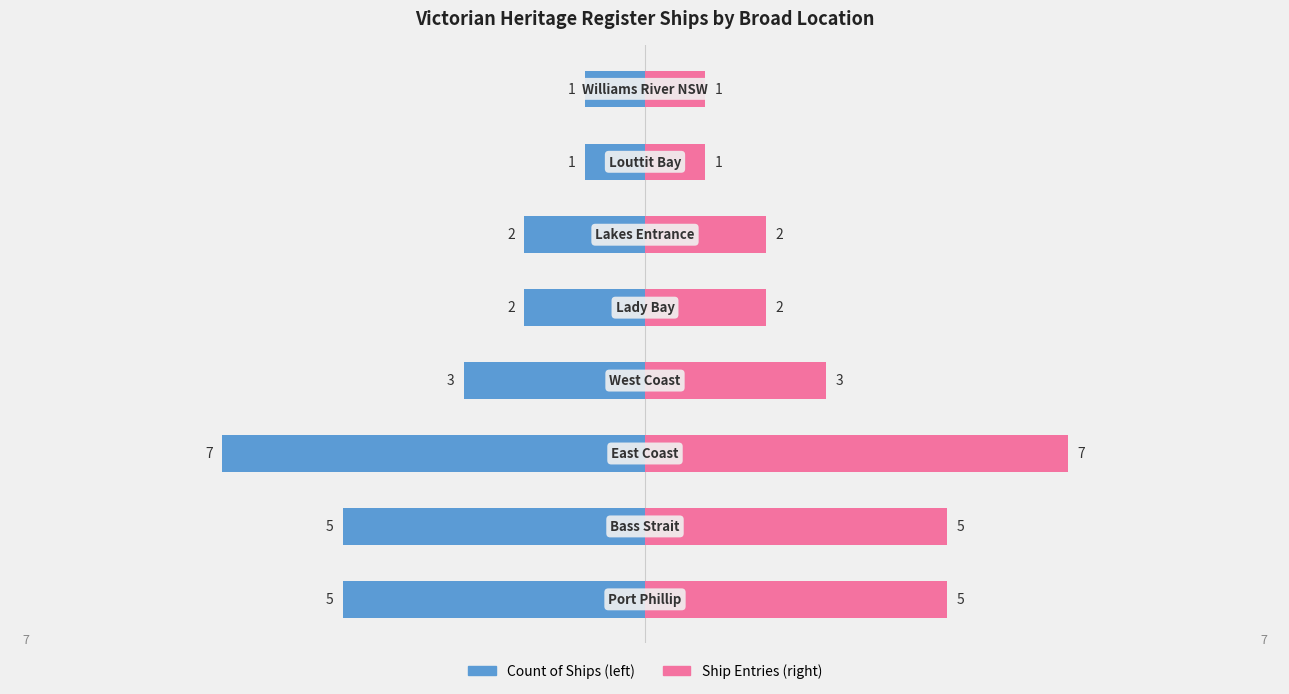

The value of Count of Ships at 4 is -1. True or false?

False